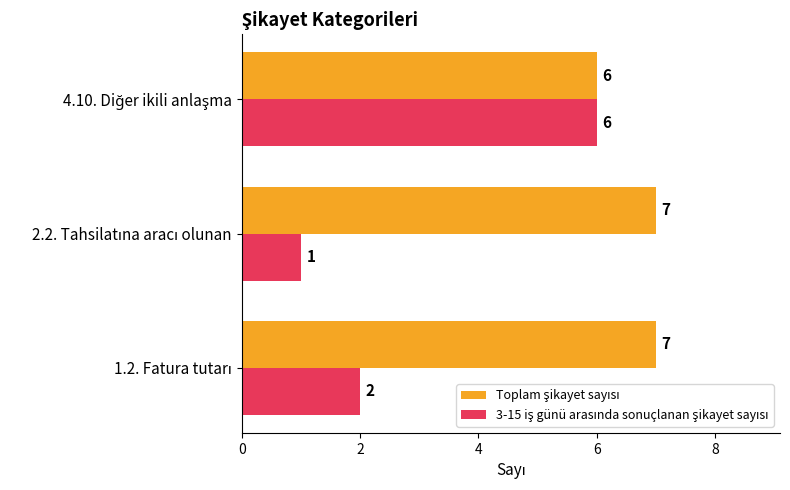

At how many categories does at least one series exceed 2?

3